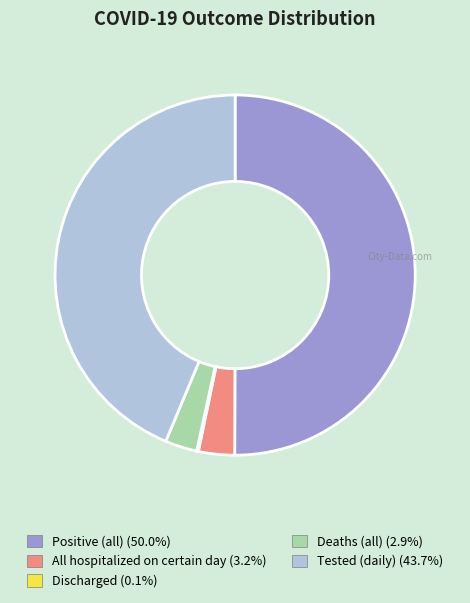

Which slice represents more than half of the pie?

Positive (all)